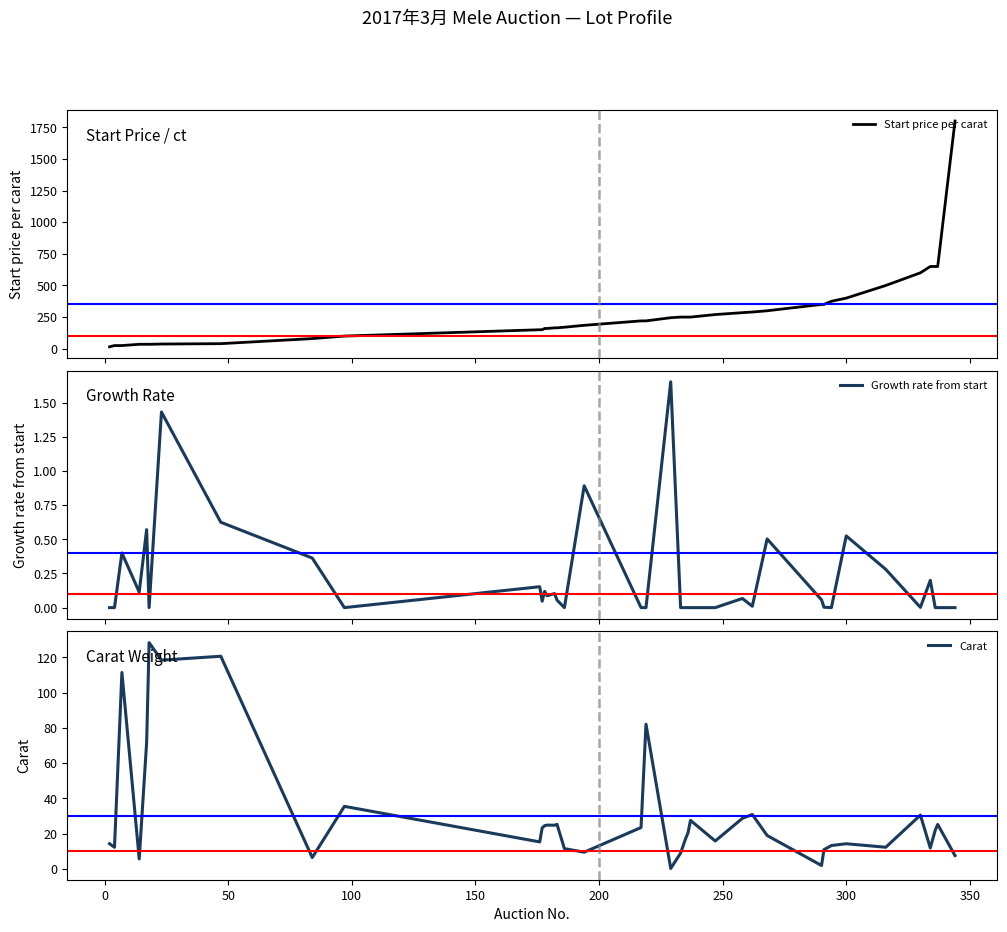

Is this an area chart (filled region under the line)?

No